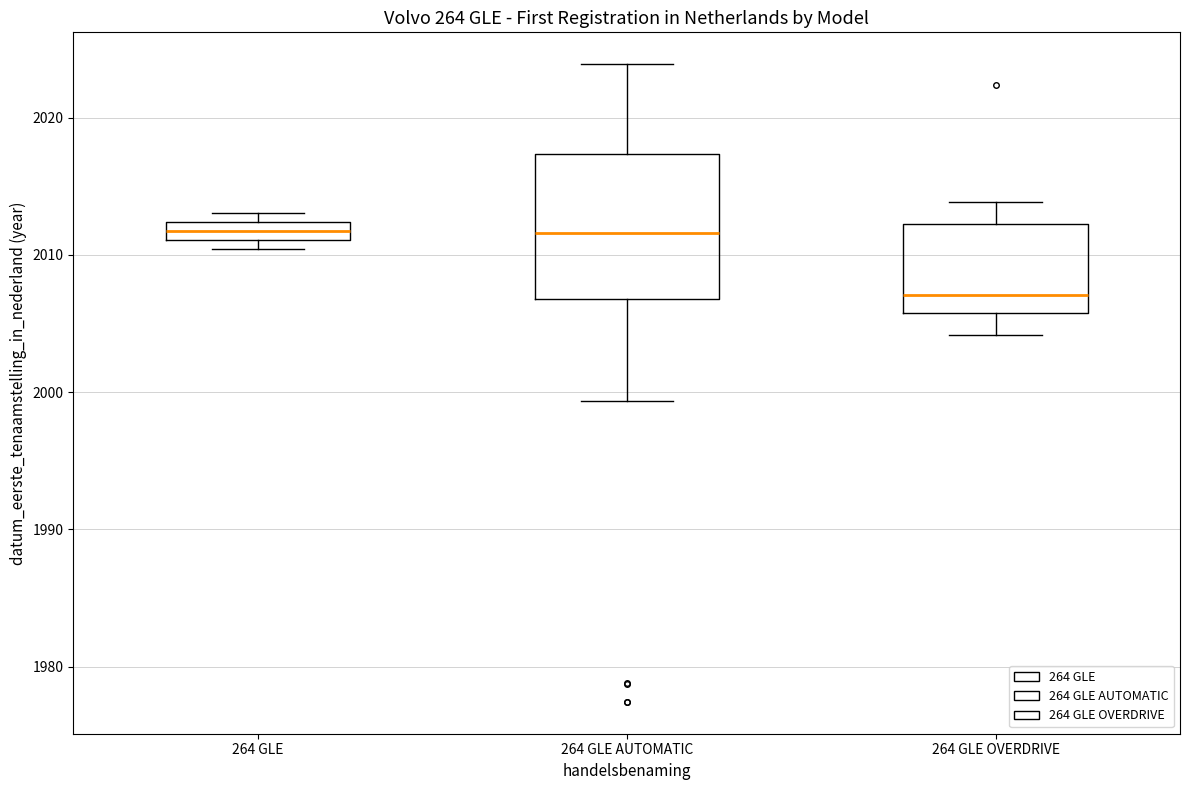

Which box is the tallest, from its lower edge to its upper edge?

264 GLE AUTOMATIC